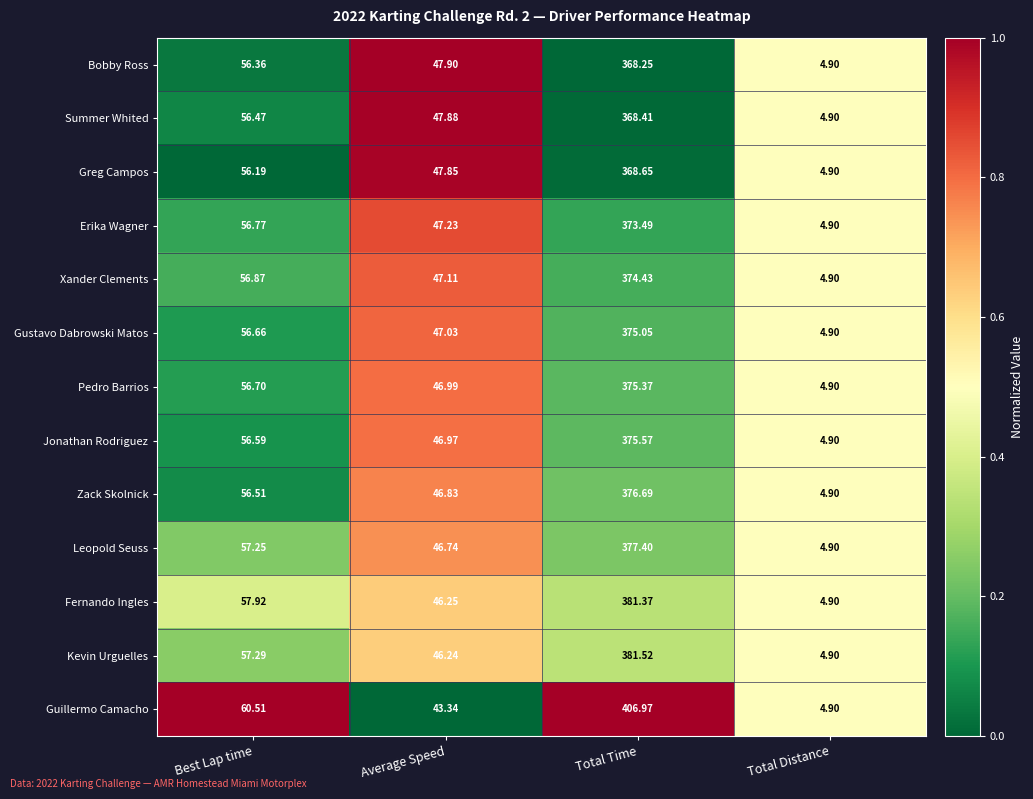

At which category is the sum across all series the highest?

Total Time